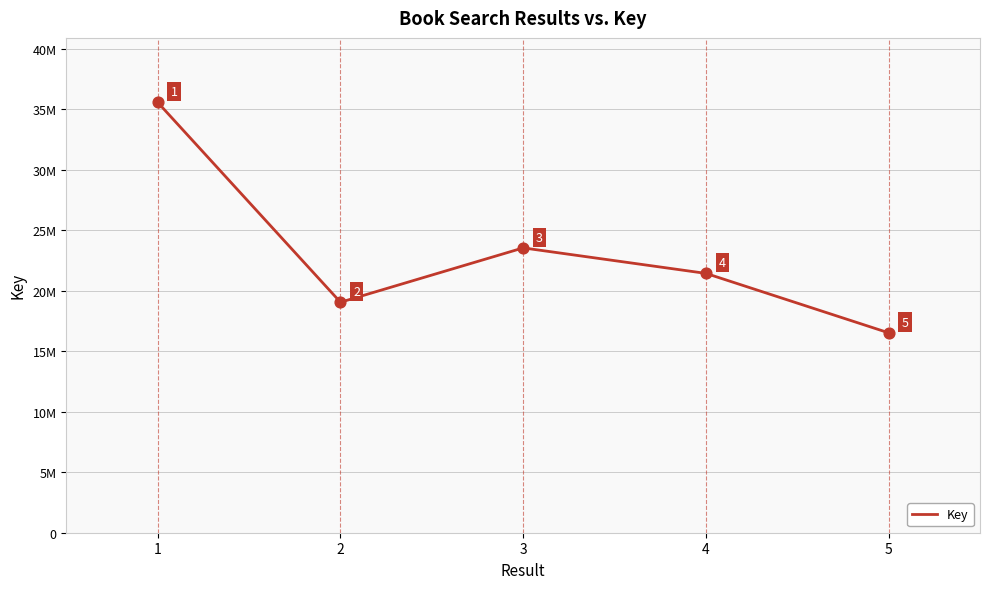

What is the ratio of the value at 1 to the value at 5?

2.2